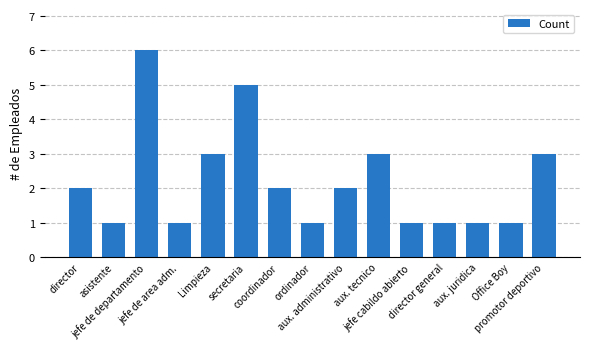

Read the value at Office Boy.

1